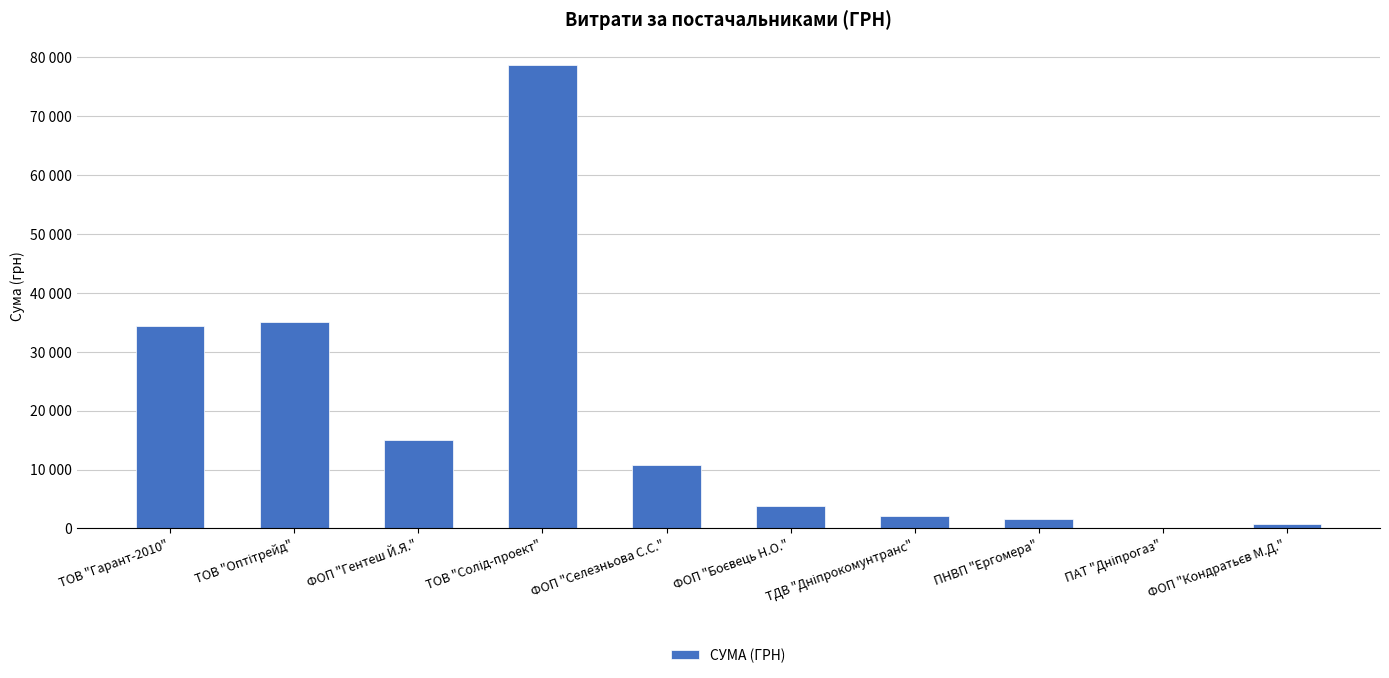

What is the sum of all values?

181866.2